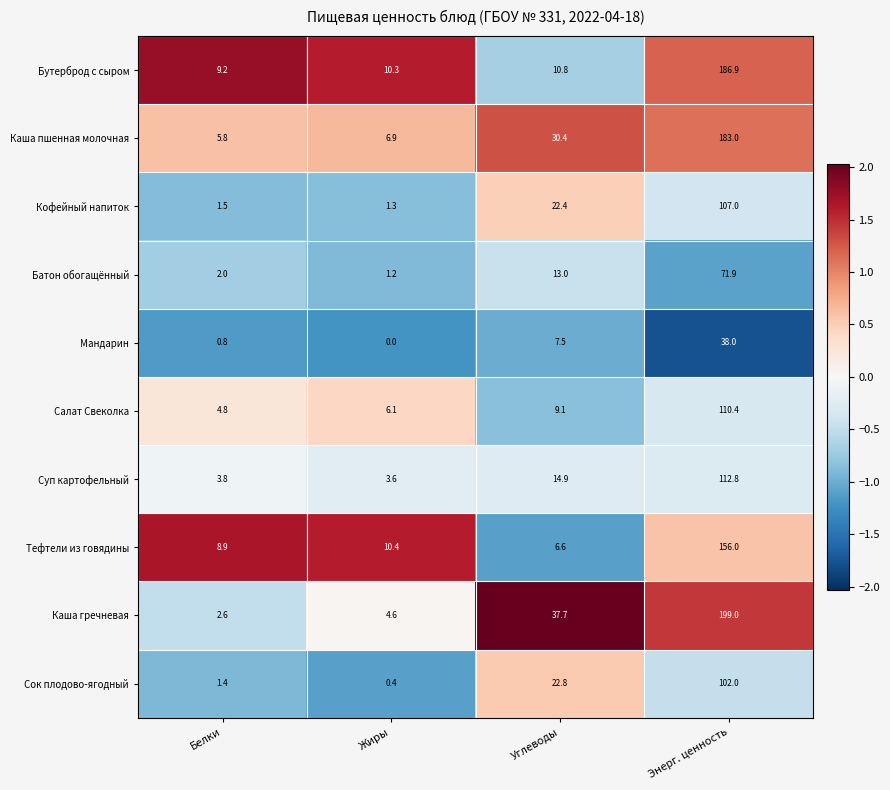

At which category does the chart reach its peak across all series?

Энерг. ценность